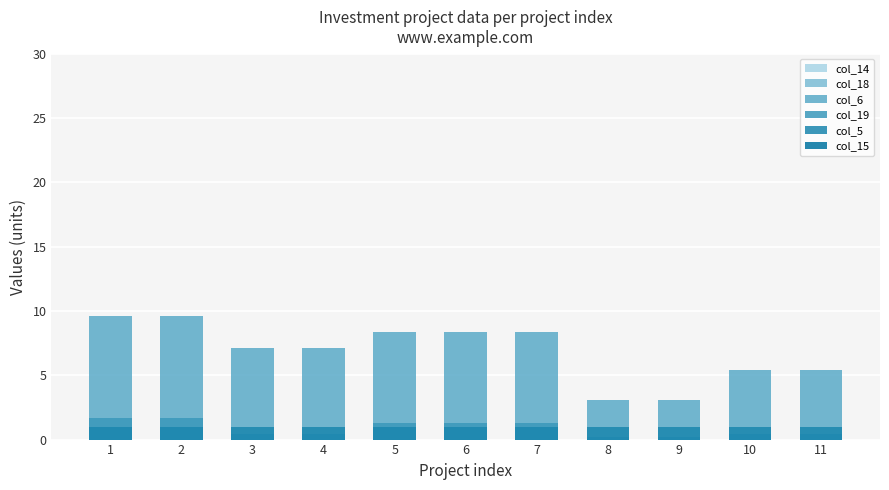

The col_18 series shows 0.0 at 5. True or false?

True